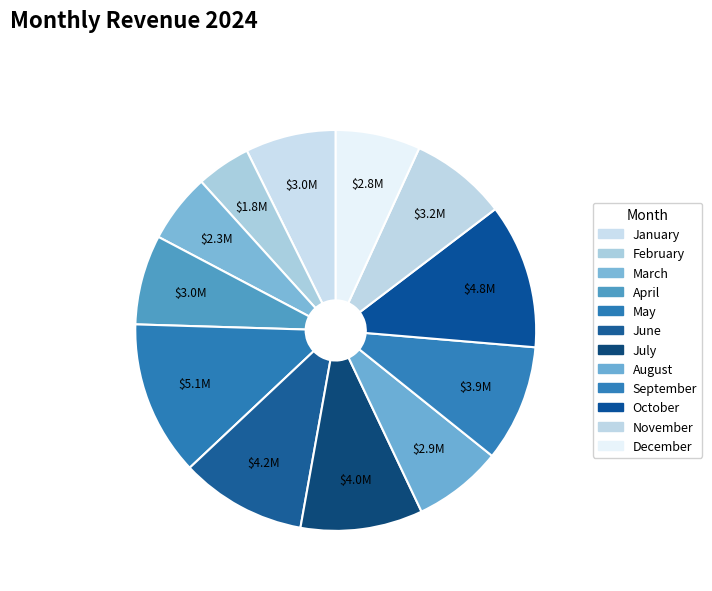

What is the largest slice in the pie chart?

May